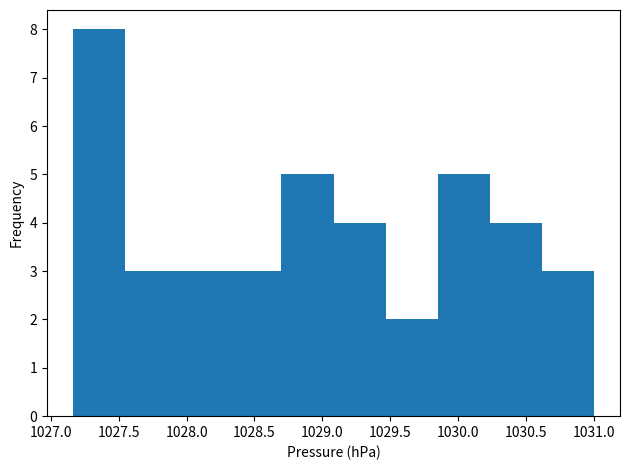

Reading left to right, list every bar in this chart as the range it spans on the x-axis followed by its height. Neither the bar edges nor the heights are printed on the chart, so give them approximately, as read against the axes.

1027.15 to 1027.55: 8
1027.55 to 1027.95: 3
1027.95 to 1028.30: 3
1028.30 to 1028.70: 3
1028.70 to 1029.10: 5
1029.10 to 1029.45: 4
1029.45 to 1029.85: 2
1029.85 to 1030.25: 5
1030.25 to 1030.60: 4
1030.60 to 1031.00: 3